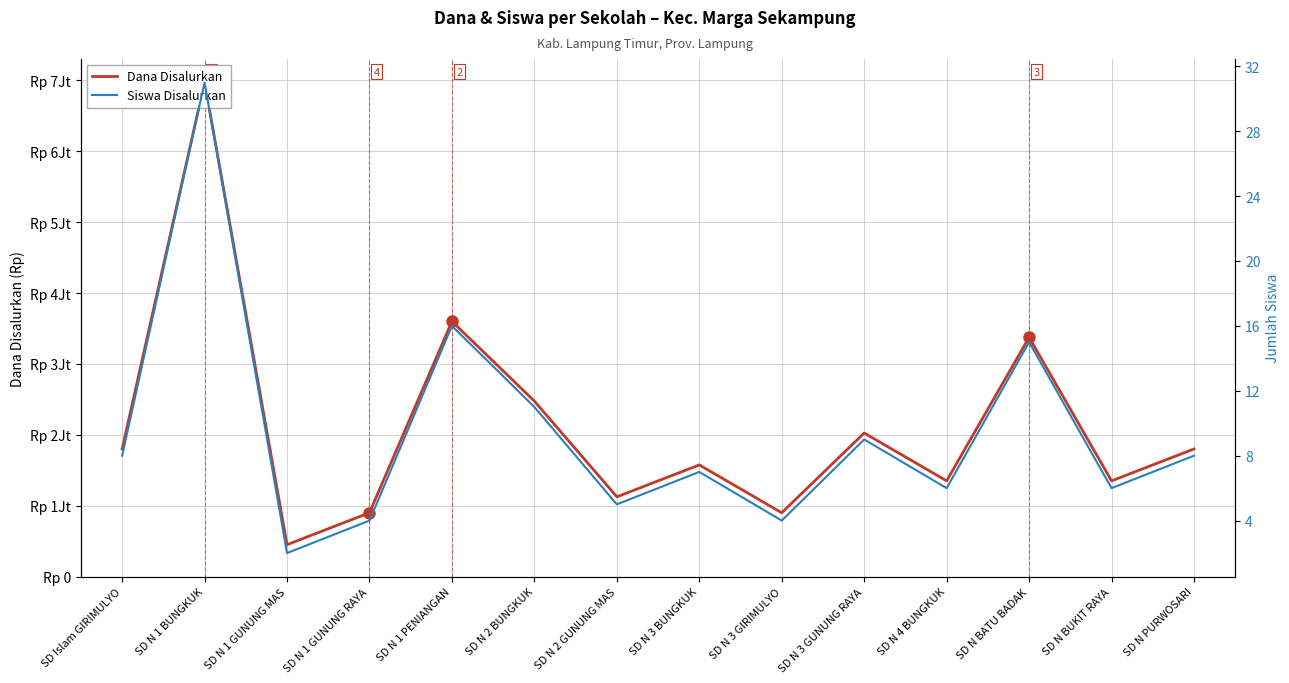

What is the average value of the Dana Disalurkan series?

2121429